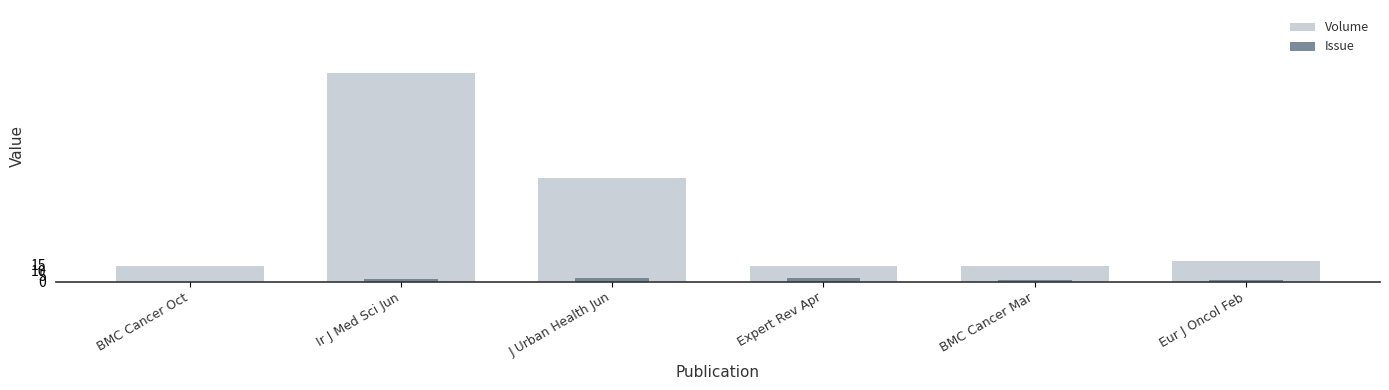

What position from the right is BMC Cancer Mar?

2